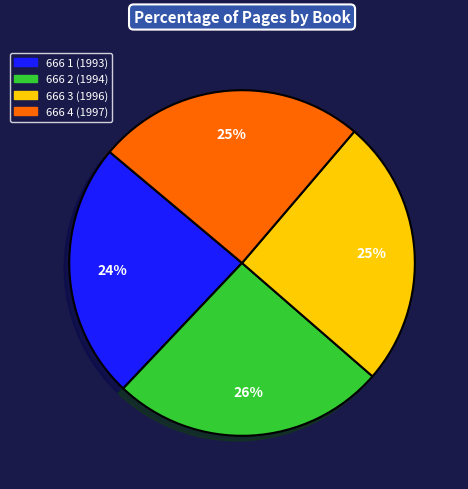

To the nearest percent, what is the combined percentage of 666 3 (1996) and 666 2 (1994)?

51%